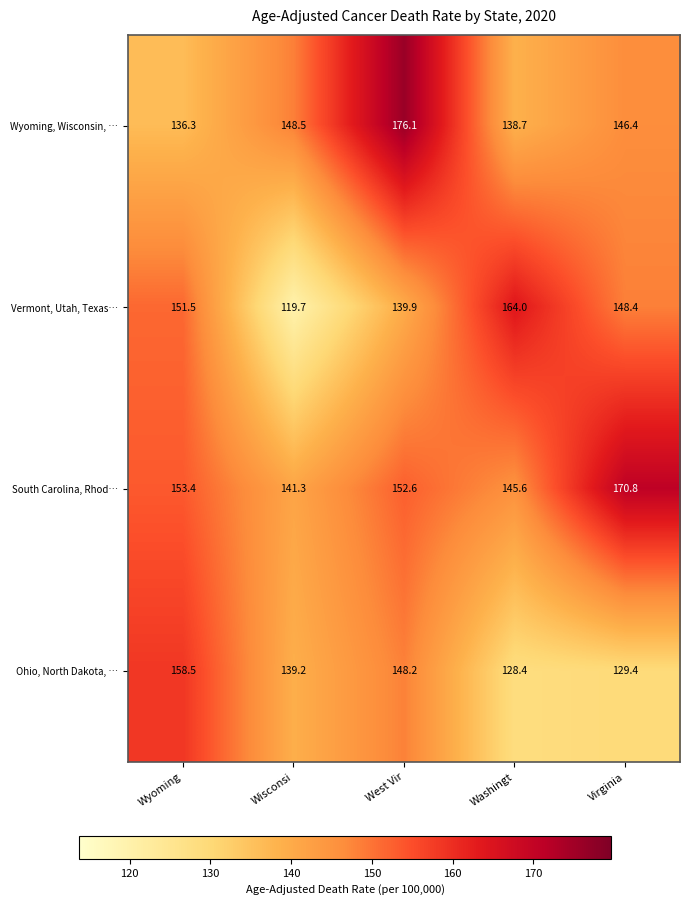

What is the difference between the South Carolina, Rhod… values at Wisconsi and Wyoming?

12.1